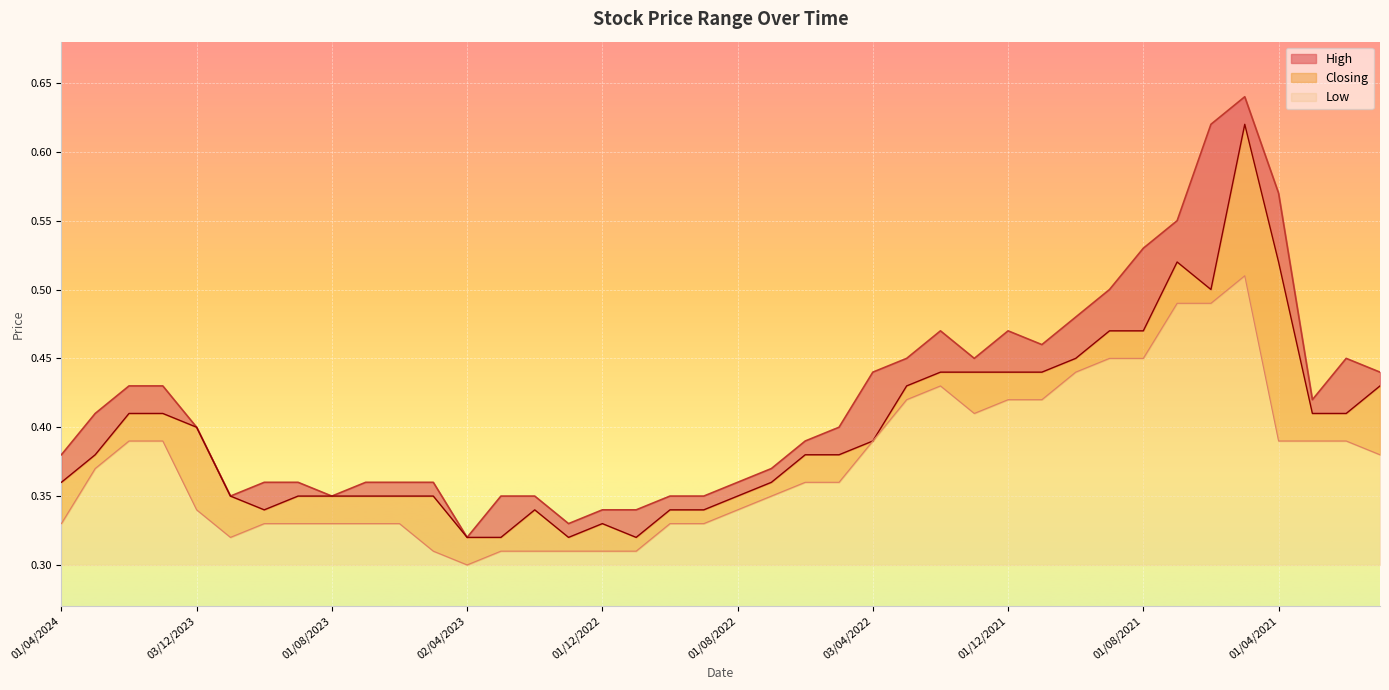

Reading left to right, transcribe all the data shown in this chart.

High: 0.4	0.4	0.4	0.4	0.4	0.3	0.4	0.4	0.3	0.4	0.4	0.4	0.3	0.3	0.3	0.3	0.3	0.3	0.3	0.3	0.4	0.4	0.4	0.4	0.4	0.5	0.5	0.5	0.5	0.5	0.5	0.5	0.5	0.6	0.6	0.6	0.6	0.4	0.5	0.4
Closing: 0.4	0.4	0.4	0.4	0.4	0.3	0.3	0.3	0.3	0.3	0.3	0.3	0.3	0.3	0.3	0.3	0.3	0.3	0.3	0.3	0.3	0.4	0.4	0.4	0.4	0.4	0.4	0.4	0.4	0.4	0.5	0.5	0.5	0.5	0.5	0.6	0.5	0.4	0.4	0.4
Low: 0.3	0.4	0.4	0.4	0.3	0.3	0.3	0.3	0.3	0.3	0.3	0.3	0.3	0.3	0.3	0.3	0.3	0.3	0.3	0.3	0.3	0.3	0.4	0.4	0.4	0.4	0.4	0.4	0.4	0.4	0.4	0.5	0.5	0.5	0.5	0.5	0.4	0.4	0.4	0.4